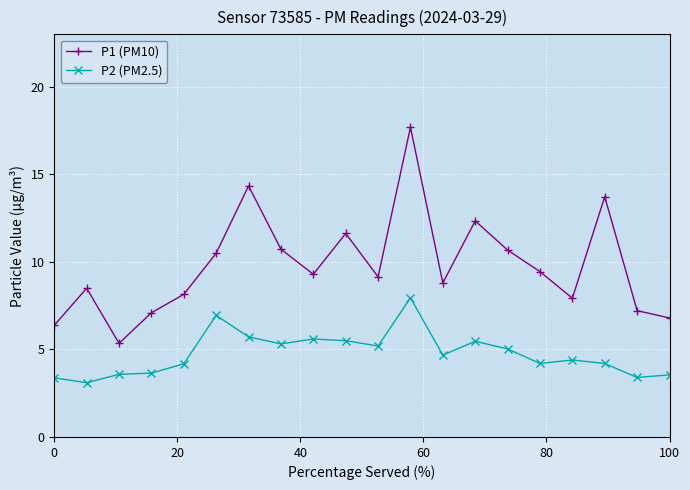

List the series in order of their peak value, highest first.

P1 (PM10), P2 (PM2.5)